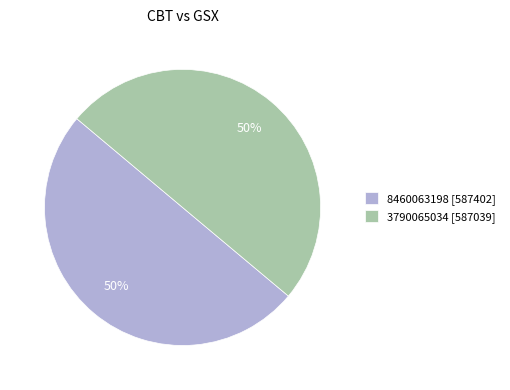

True or false: 3790065034 accounts for 57% of the total.

False